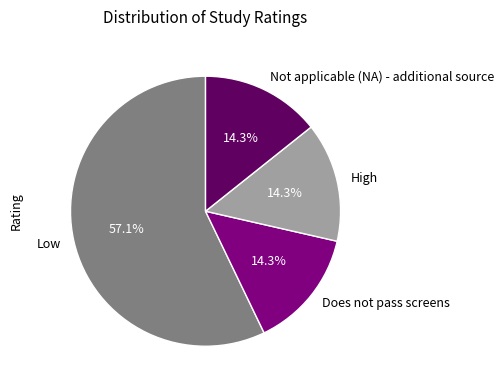

True or false: Not applicable (NA) - additional source accounts for 14% of the total.

True